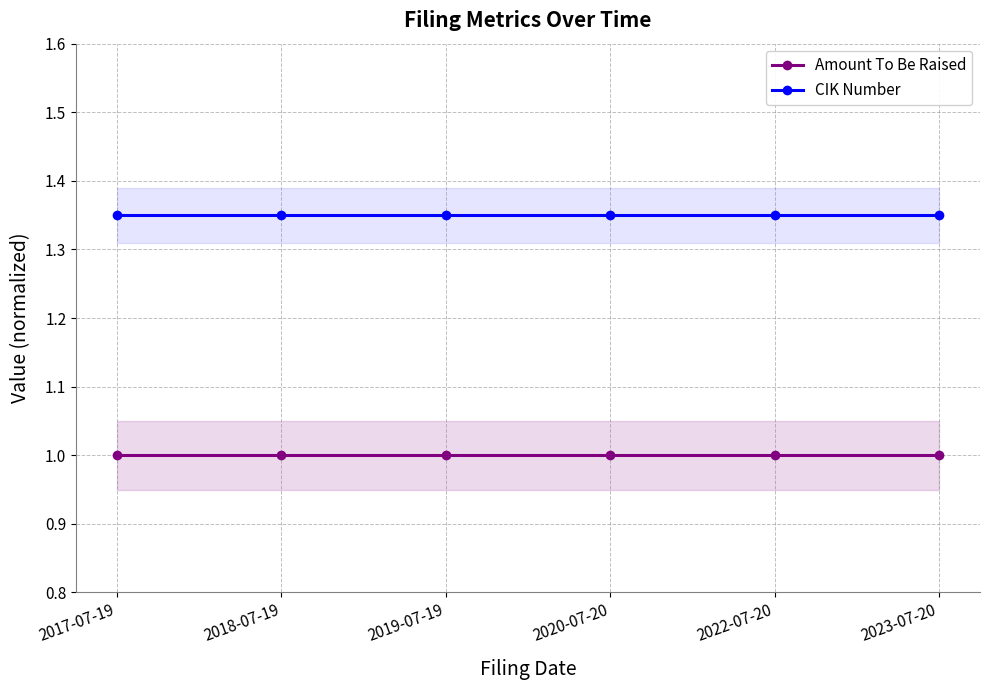

Which category has the lowest value in the Amount To Be Raised series?

2017-07-19